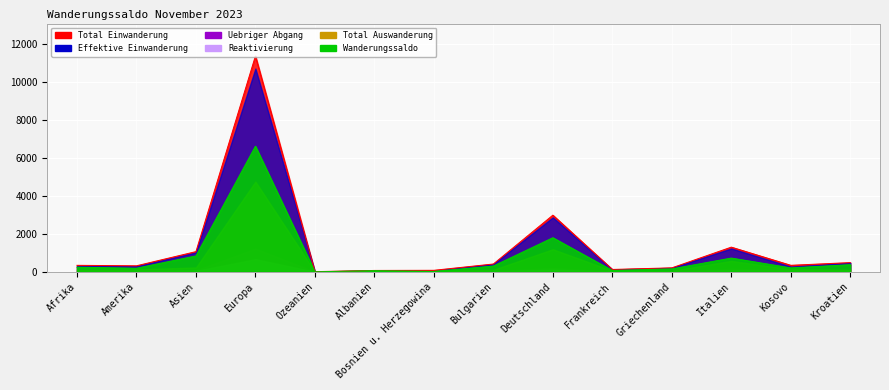

What is the greatest value displayed?

11392